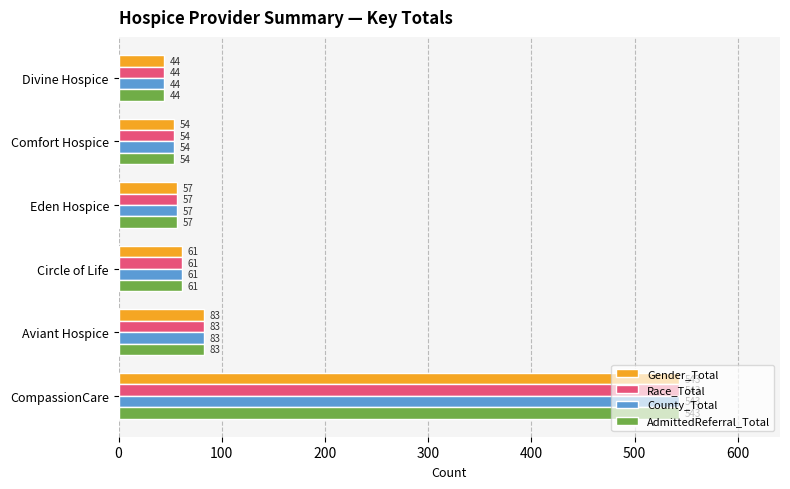

At which label is County_Total closest to 293?

Aviant Hospice